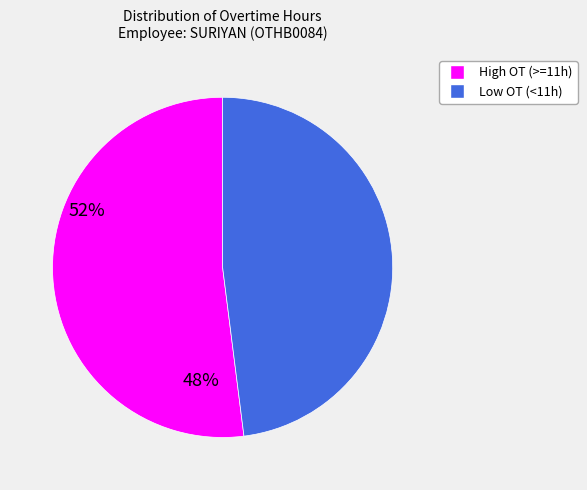

Is there any slice that represents more than half of the pie?

Yes